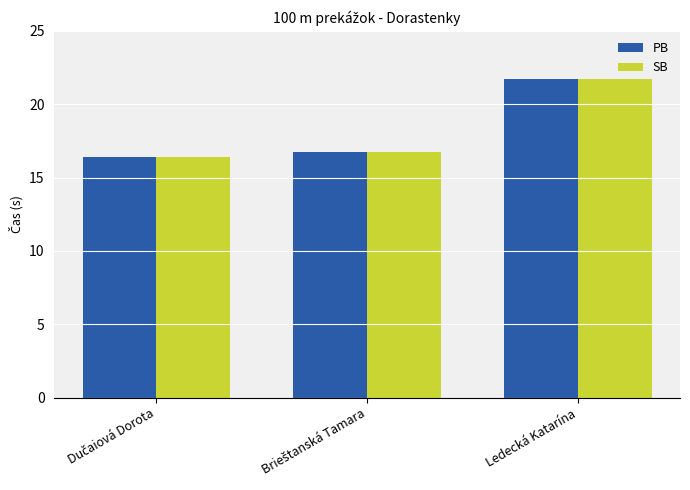

The SB series shows 36.0 at Ledecká Katarína. True or false?

False